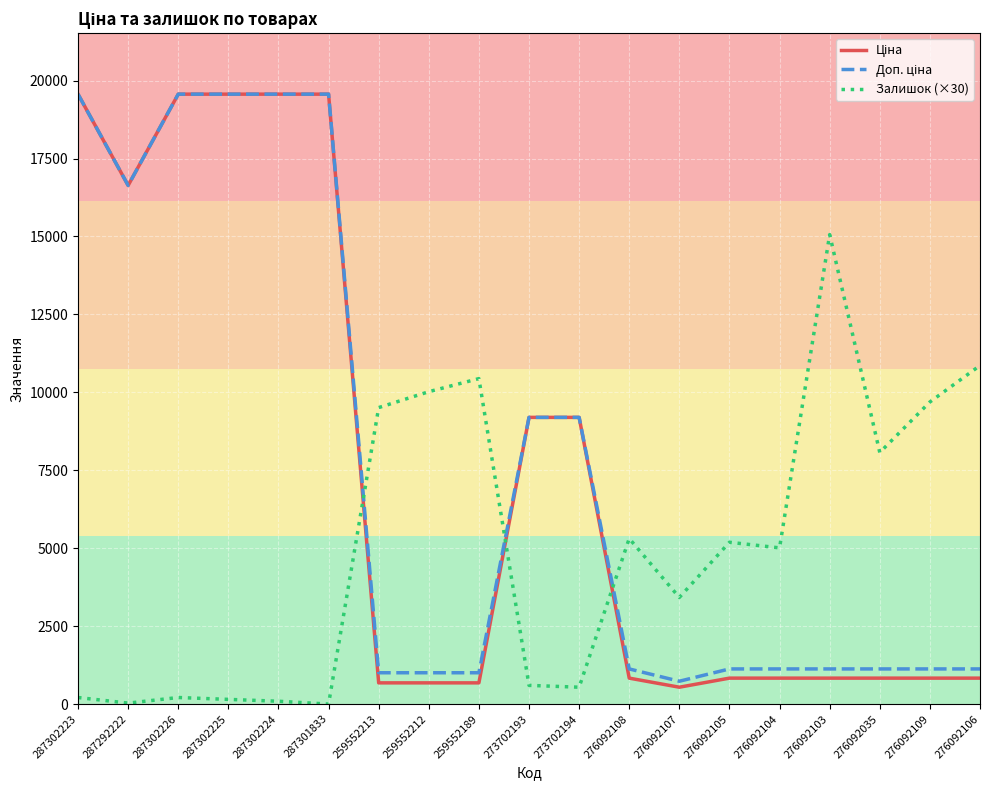

What is the highest value of the Залишок (×30) series?

15060.0